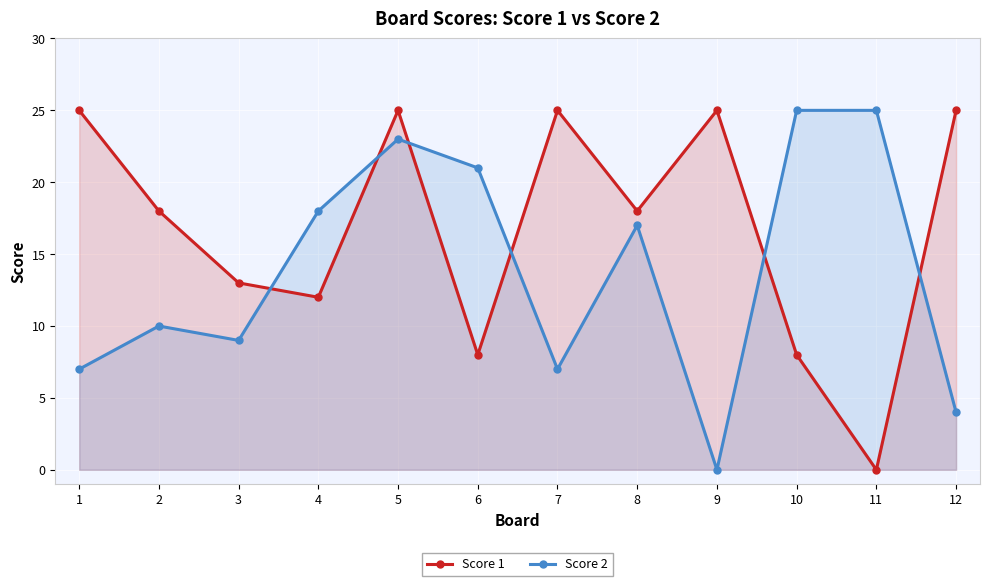

What is the difference between the Score 2 values at 12 and 3?

5